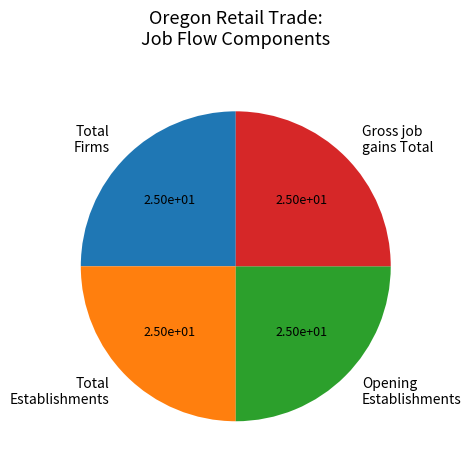

Is Gross job gains Total the majority of the pie?

No